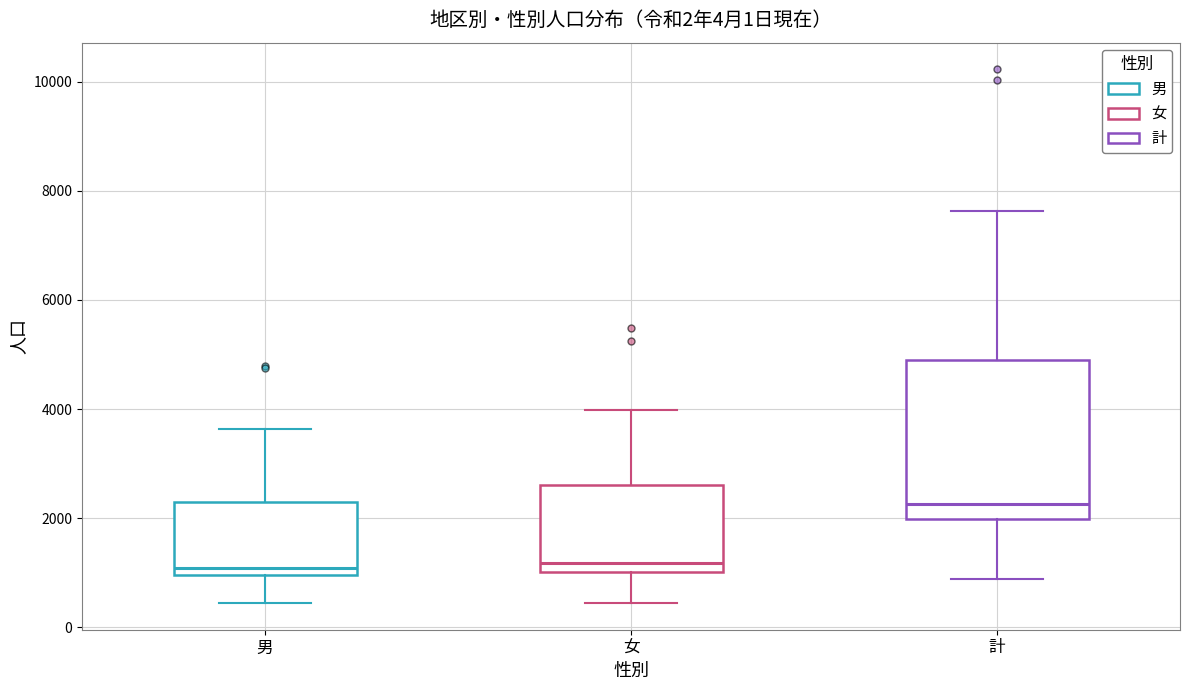

Reading left to right, read every box against the y-axis: the position of its median line, the range the box covers, and the ends of its whiskers. The values are not printed on the chart, so give them approximately, as read against the axis.

男: median 1000 (just above the box's lower edge), box 1000 to 2200, whiskers 400 to 3600
女: median 1200, box 1000 to 2600, whiskers 400 to 4000
計: median 2200, box 2000 to 4800, whiskers 800 to 7600